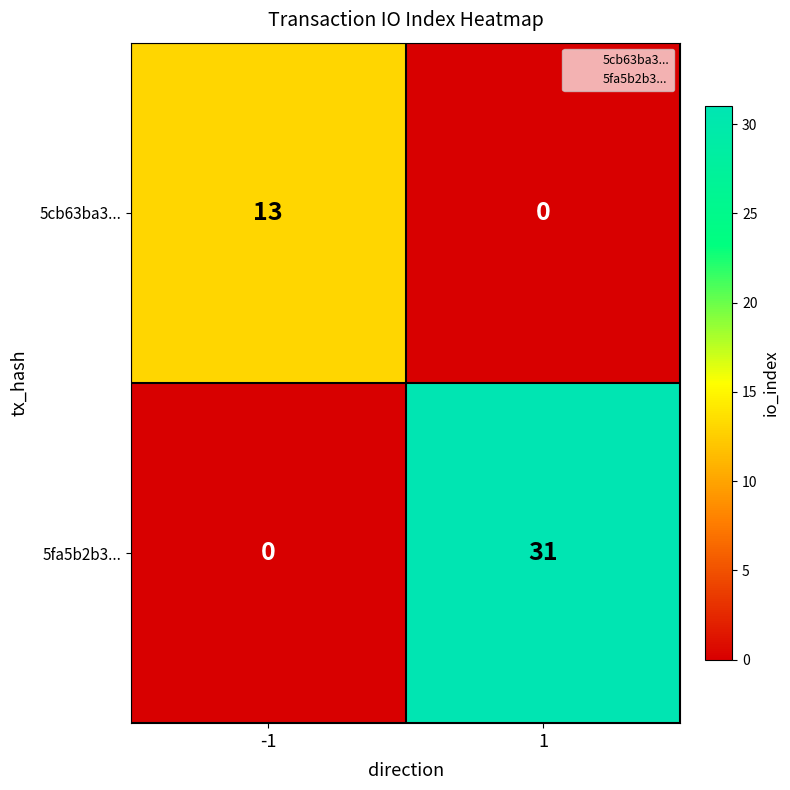

What is the average value of the 5fa5b2b3... series?

16